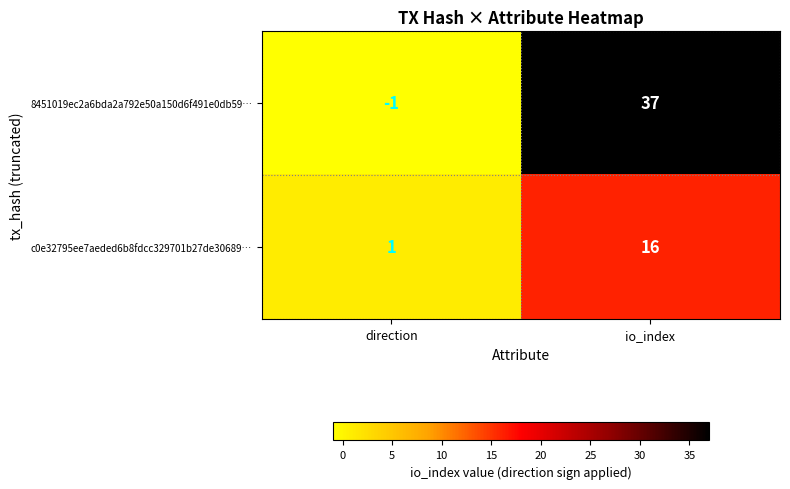

Reading right to left, transcribe all the data shown in this chart.

8451019ec2a6bda2a792e50a150d6f491e0db59…: io_index=37	direction=-1
c0e32795ee7aeded6b8fdcc329701b27de30689…: io_index=16	direction=1